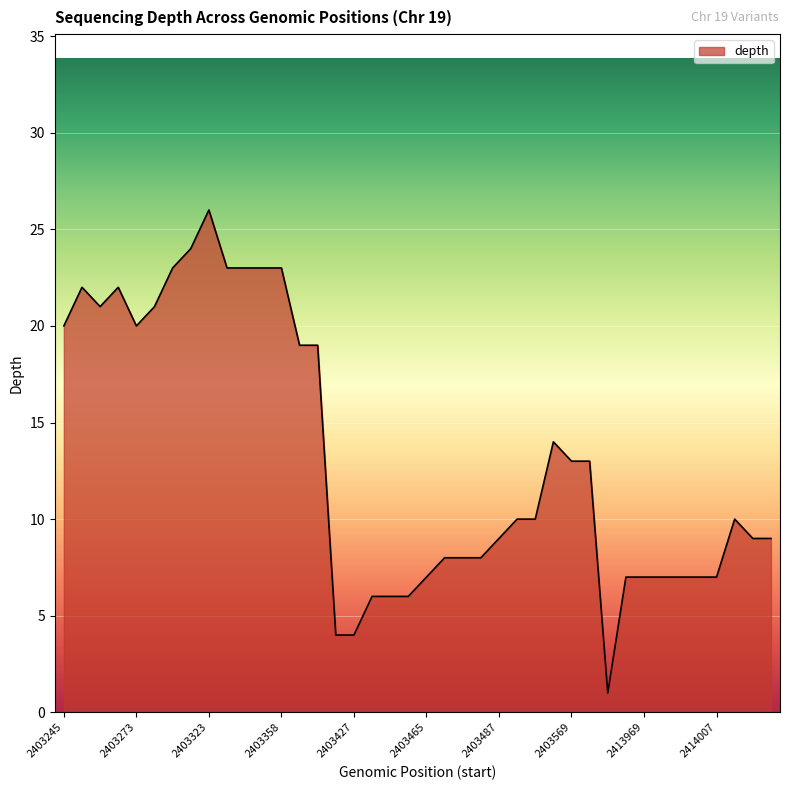

What is the maximum value shown in the chart?

26